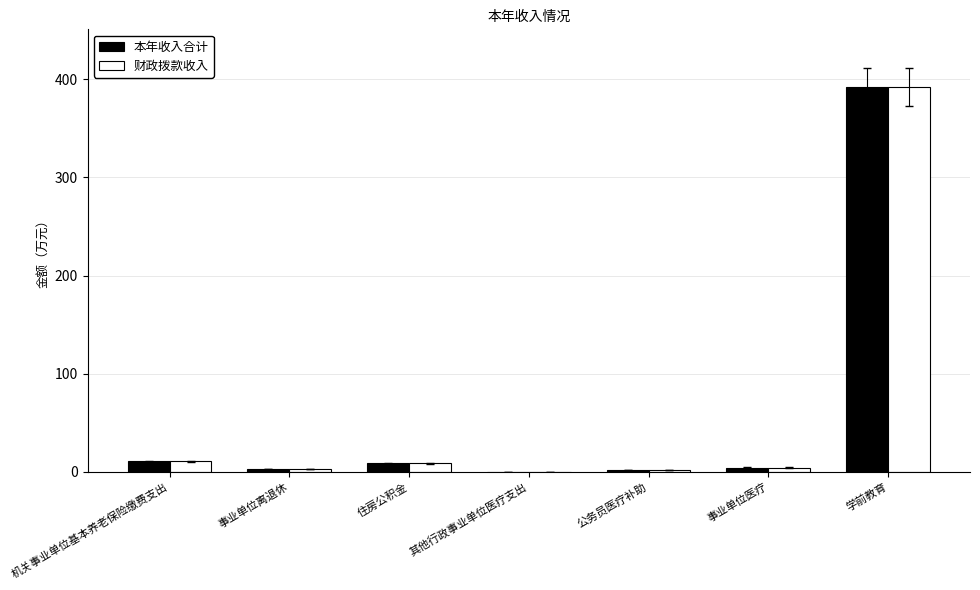

How many groups of bars are there?

7